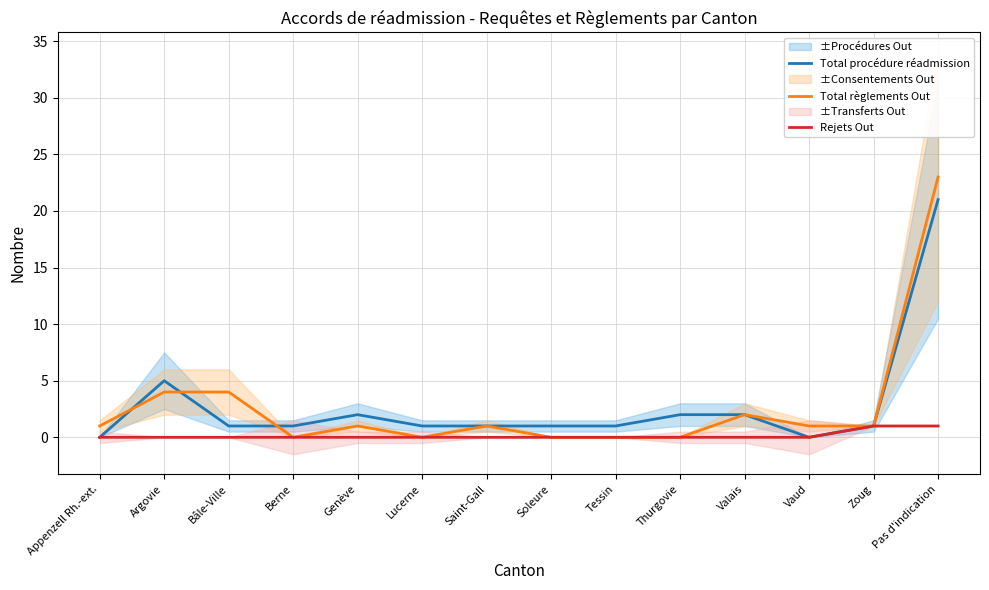

At how many categories does at least one series exceed 14?

1